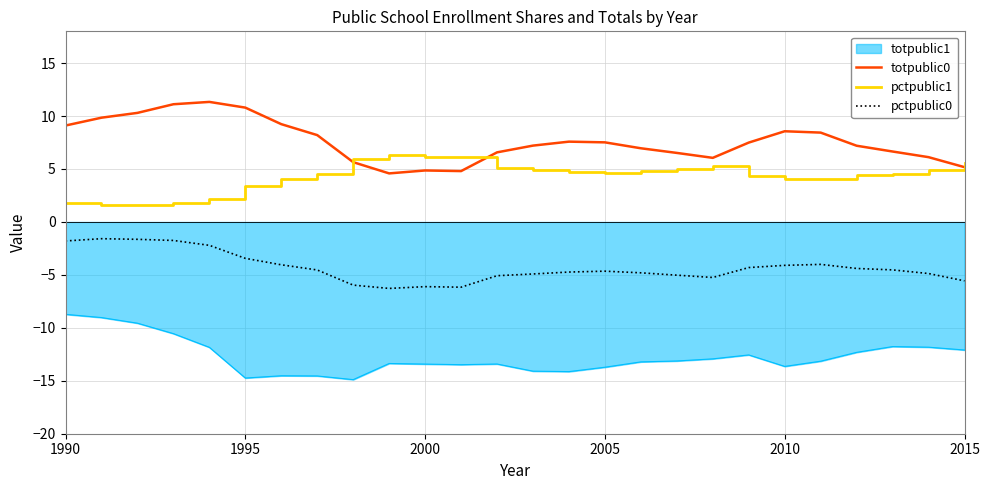

Rank the series by their maximum value, from lowest to highest.

totpublic1, pctpublic0, pctpublic1, totpublic0